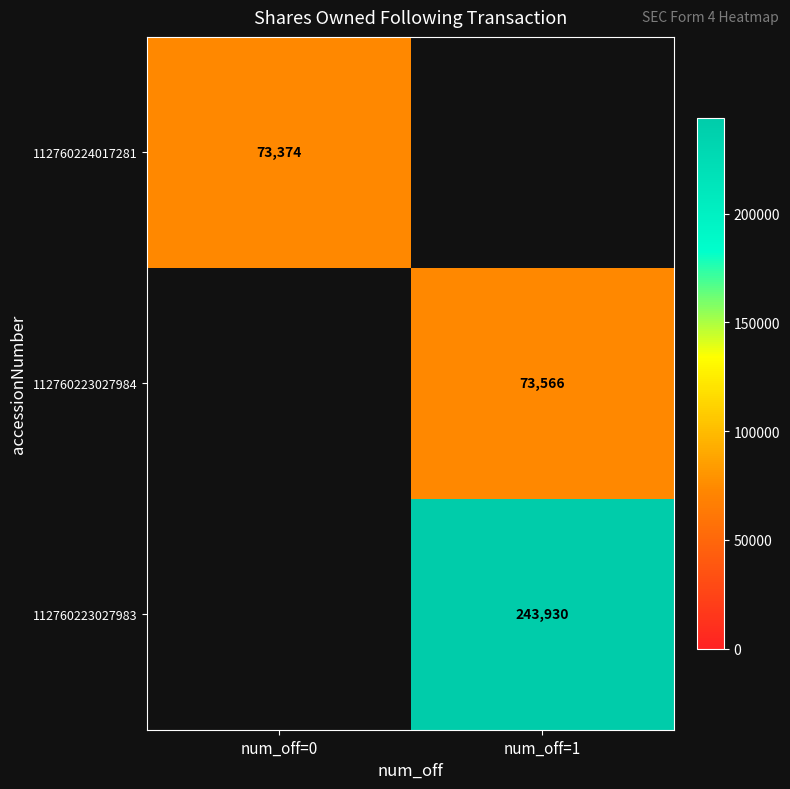

The 112760223027984 series shows 73566 at num_off=1. True or false?

True